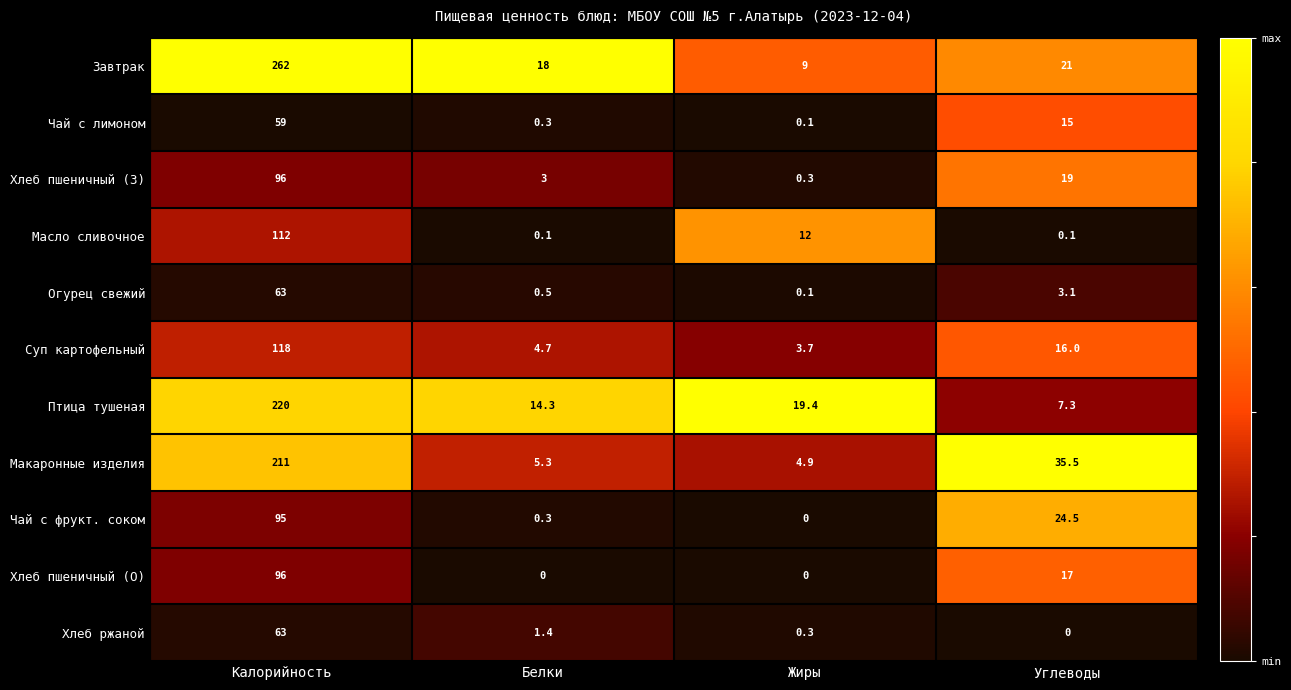

Rank the series at Углеводы from highest to lowest value.

Макаронные изделия, Чай с фрукт. соком, Завтрак, Хлеб пшеничный (З), Хлеб пшеничный (О), Суп картофельный, Чай с лимоном, Птица тушеная, Огурец свежий, Масло сливочное, Хлеб ржаной